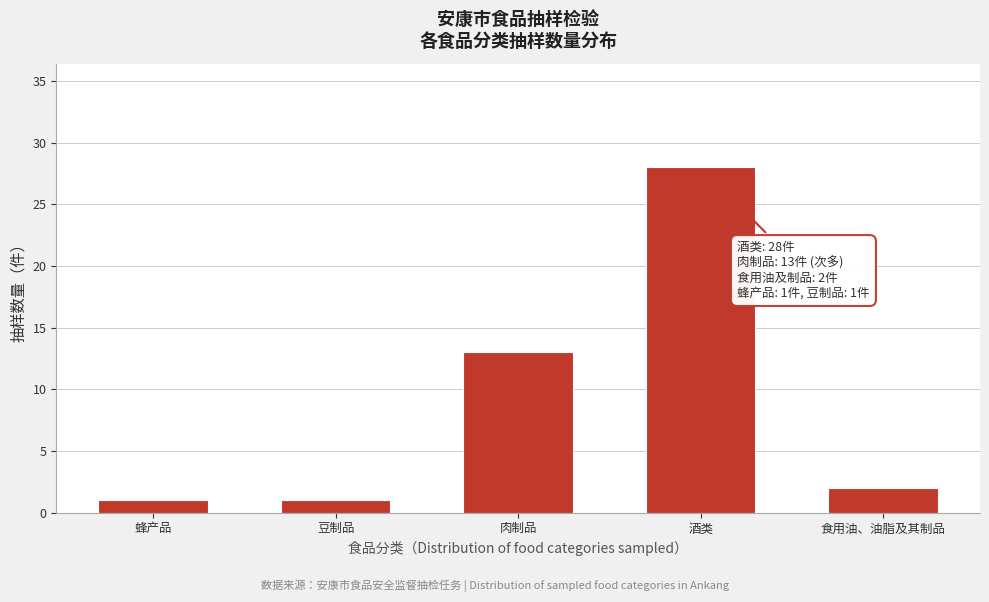

Reading left to right, extract all data points from this chart.

1	1	13	28	2